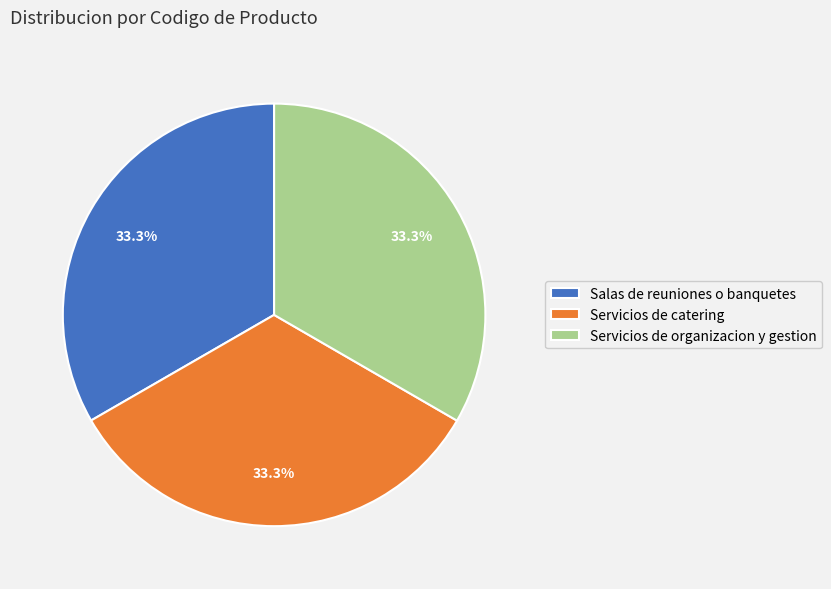

The Servicios de organizacion y gestion slice represents 33% of the pie. True or false?

True